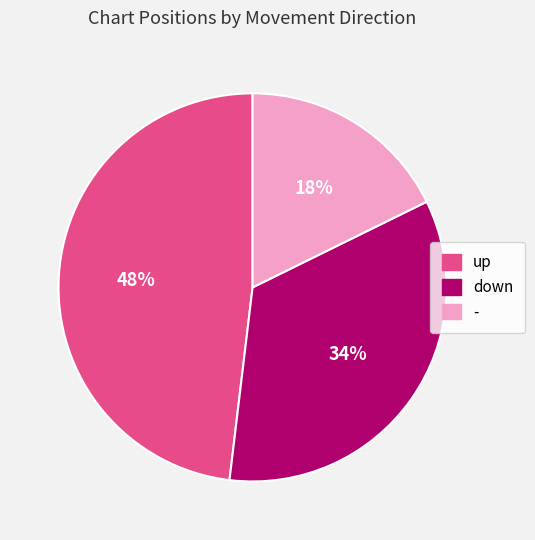

What percentage is the down slice, to the nearest percent?

34%